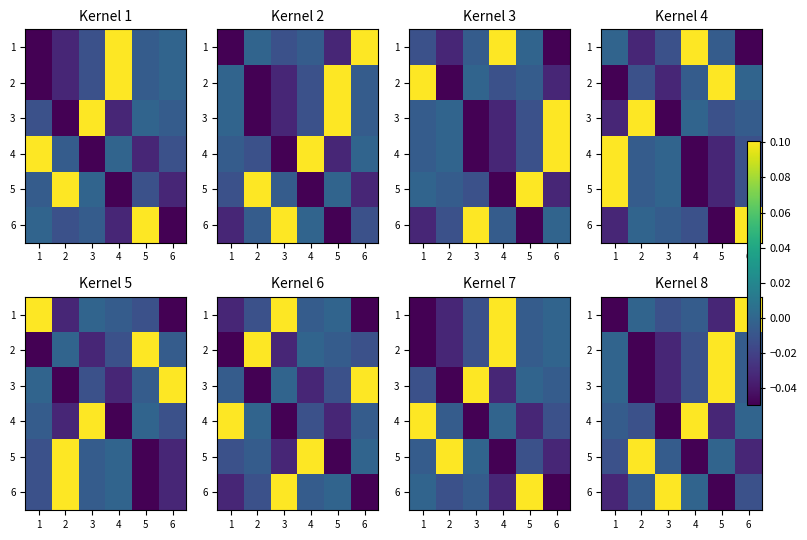

At which label does 6 reach its minimum?

5